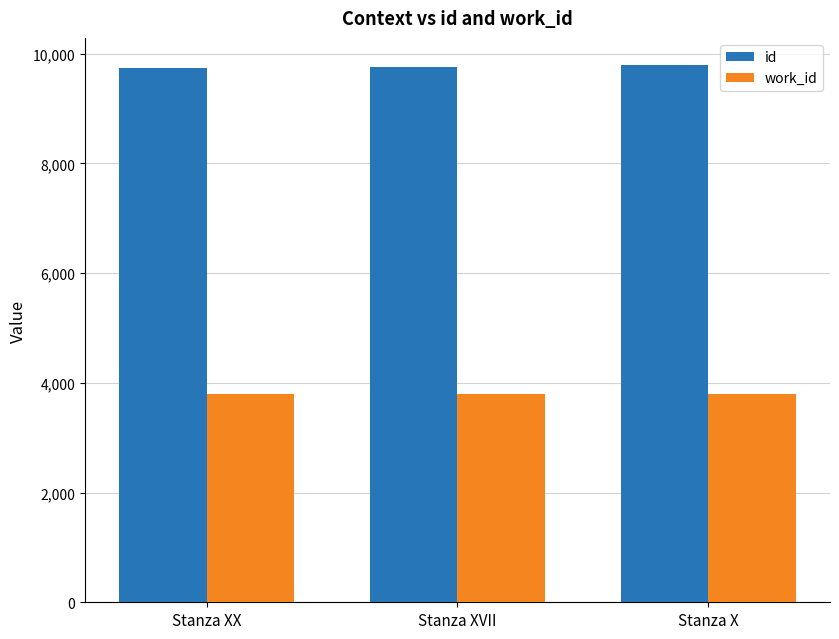

What is the sum of all id values?

29283